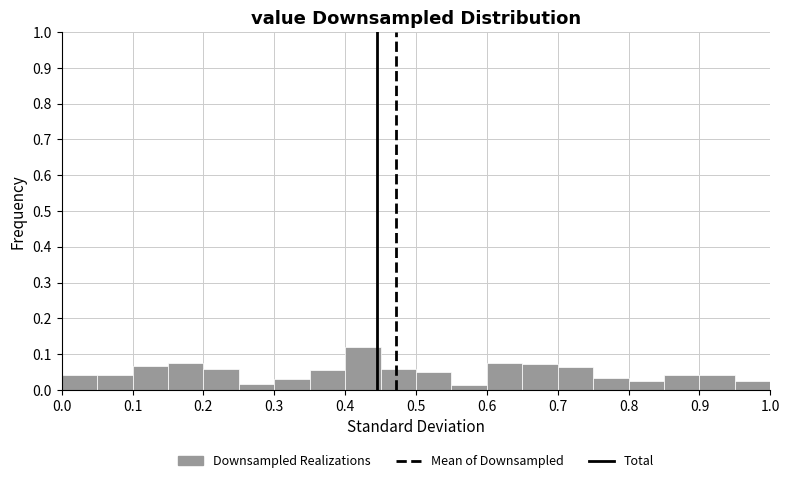

Reading left to right, transcribe this chart: for each bar, give the range it covers on the x-axis and its height. The values are not printed on the chart, so give them approximately, as read against the axis.

0.00 to 0.05: 0.04
0.05 to 0.10: 0.04
0.10 to 0.15: 0.07
0.15 to 0.20: 0.08
0.20 to 0.25: 0.06
0.25 to 0.30: 0.02
0.30 to 0.35: 0.03
0.35 to 0.40: 0.05
0.40 to 0.45: 0.12
0.45 to 0.50: 0.06
0.50 to 0.55: 0.05
0.55 to 0.60: 0.01
0.60 to 0.65: 0.08
0.65 to 0.70: 0.07
0.70 to 0.75: 0.06
0.75 to 0.80: 0.03
0.80 to 0.85: 0.03
0.85 to 0.90: 0.04
0.90 to 0.95: 0.04
0.95 to 1.00: 0.03